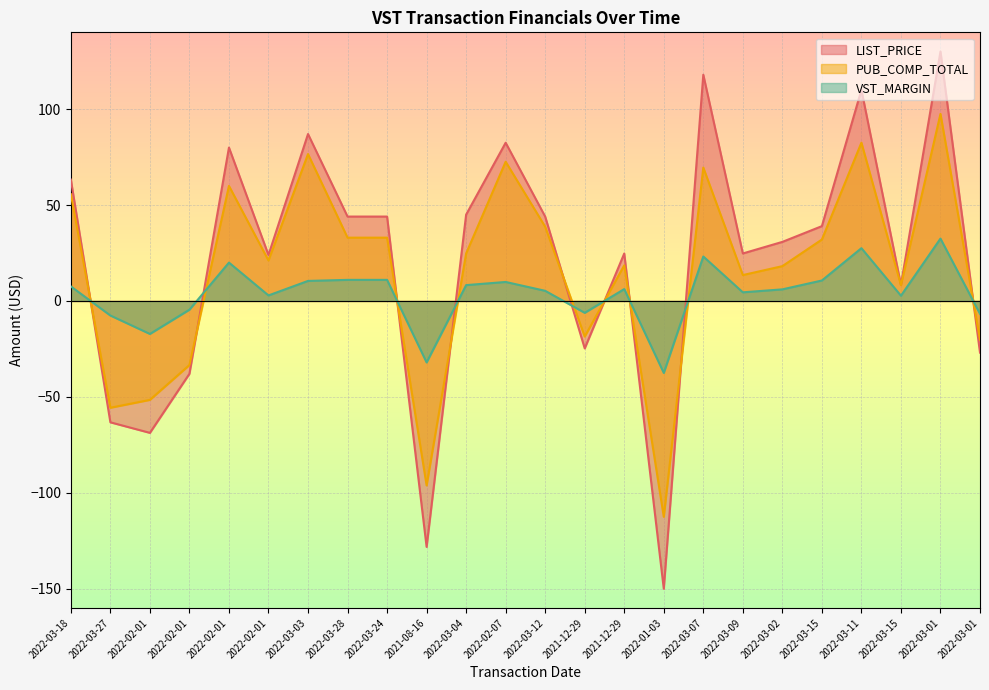

The PUB_COMP_TOTAL series shows -55.7 at 2022-03-27. True or false?

True